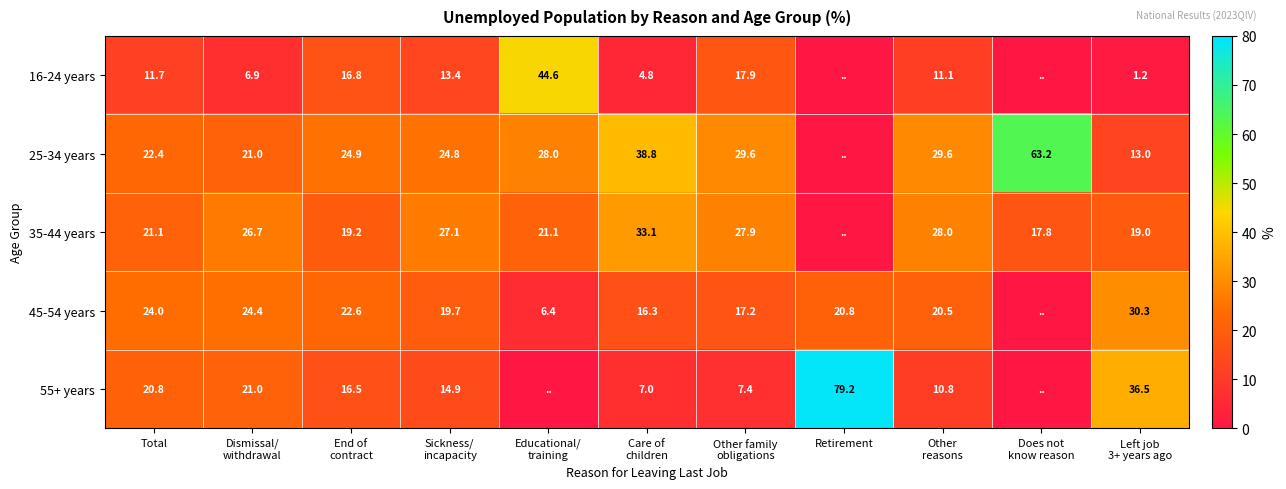

True or false: 35-44 years has a value of 13.3 at Total.

False